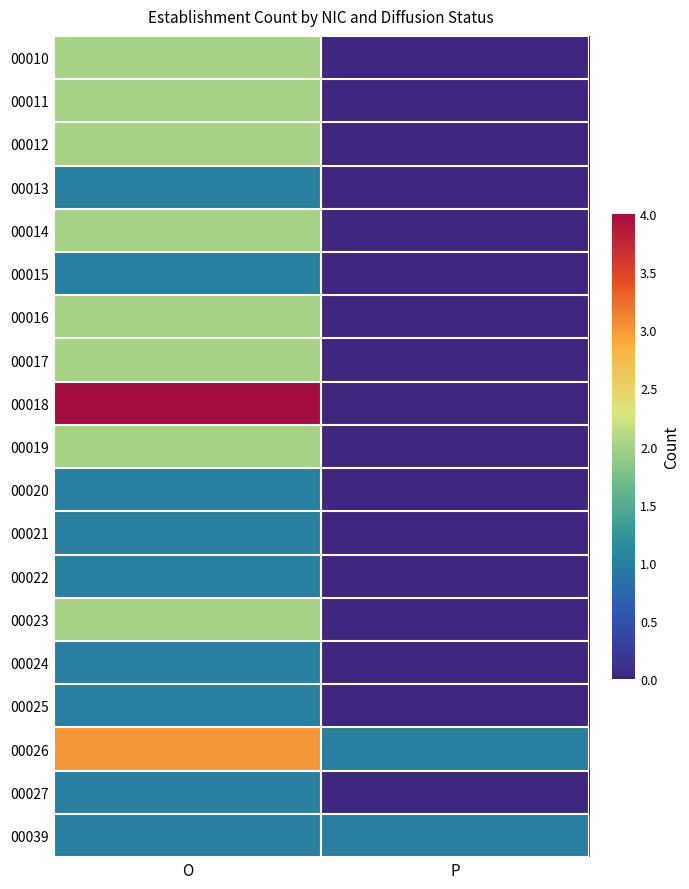

Reading left to right, extract all data points from this chart.

00010: O=2	P=0
00011: O=2	P=0
00012: O=2	P=0
00013: O=1	P=0
00014: O=2	P=0
00015: O=1	P=0
00016: O=2	P=0
00017: O=2	P=0
00018: O=4	P=0
00019: O=2	P=0
00020: O=1	P=0
00021: O=1	P=0
00022: O=1	P=0
00023: O=2	P=0
00024: O=1	P=0
00025: O=1	P=0
00026: O=3	P=1
00027: O=1	P=0
00039: O=1	P=1